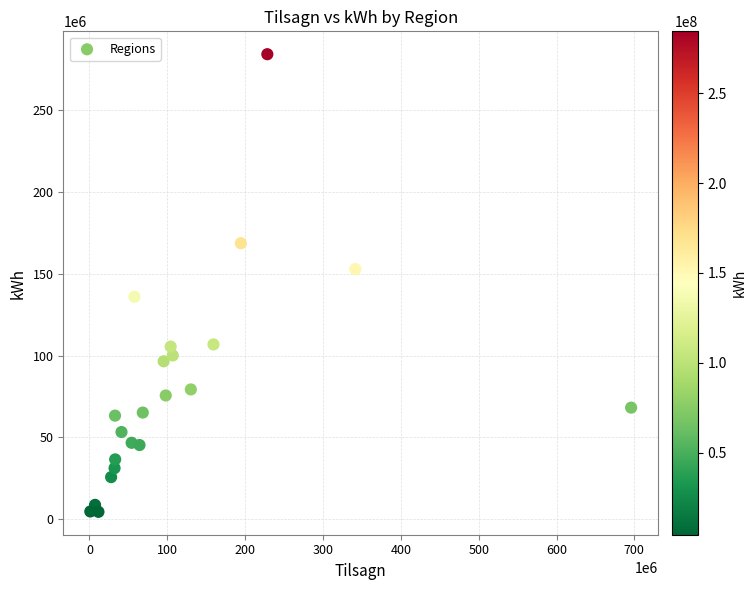

What is the range of Y values (max minus min)?

280037059